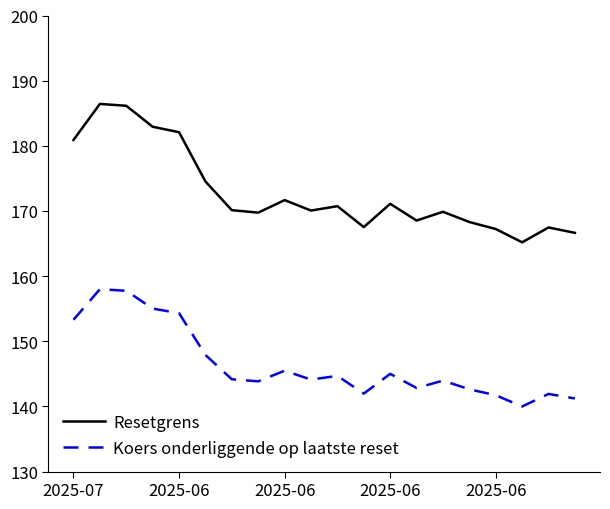

What is the maximum value shown in the chart?

186.4